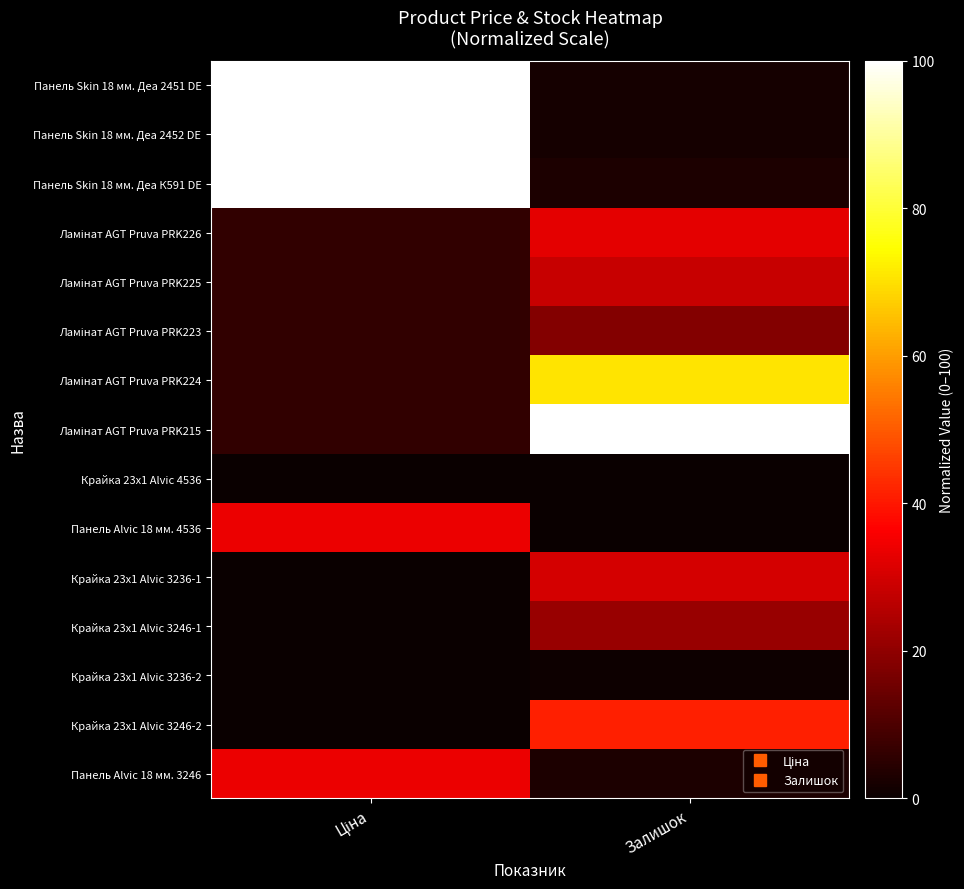

How many data points does each series have?

2